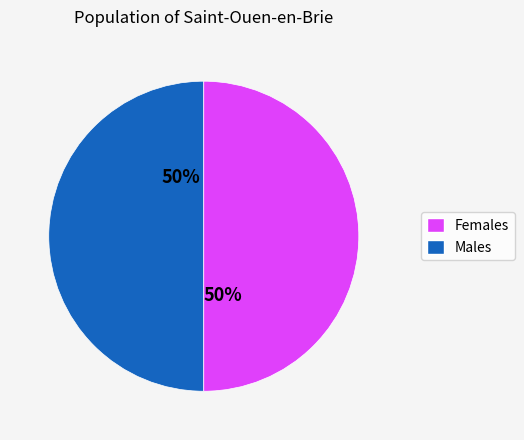

How many segments does this pie chart have?

2